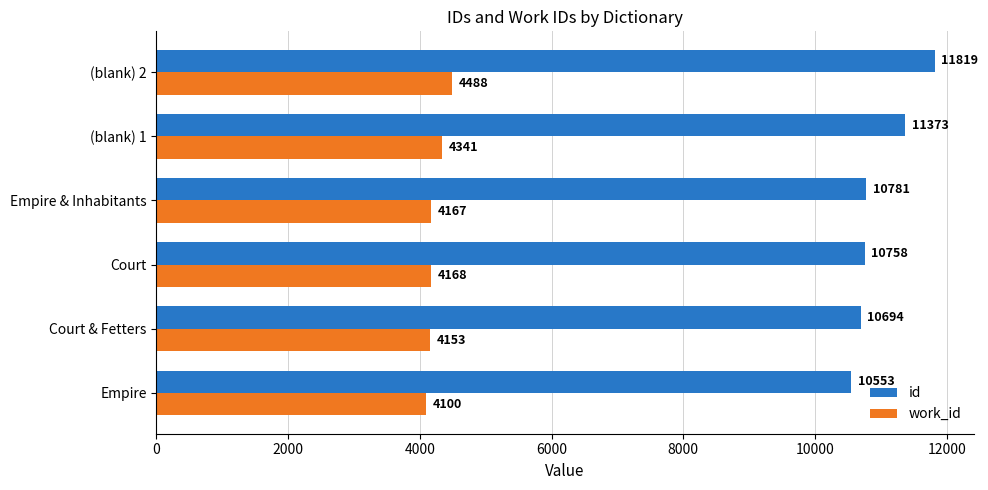

Rank the series by their maximum value, from lowest to highest.

work_id, id